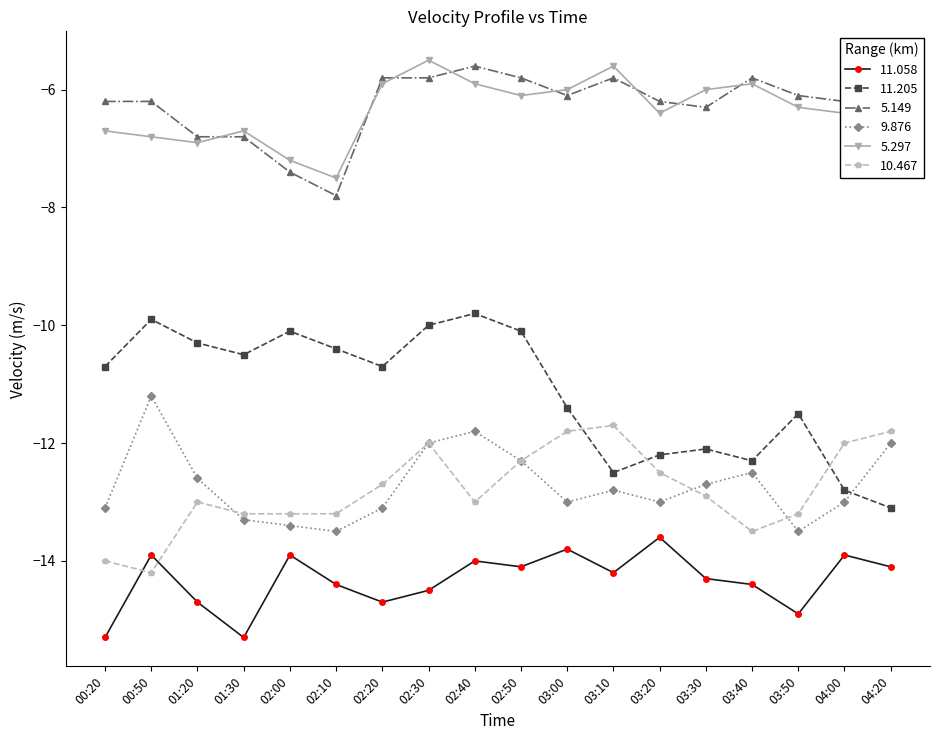

Is the value of 10.467 at 02:30 greater than the value of 5.149 at 03:00?

No